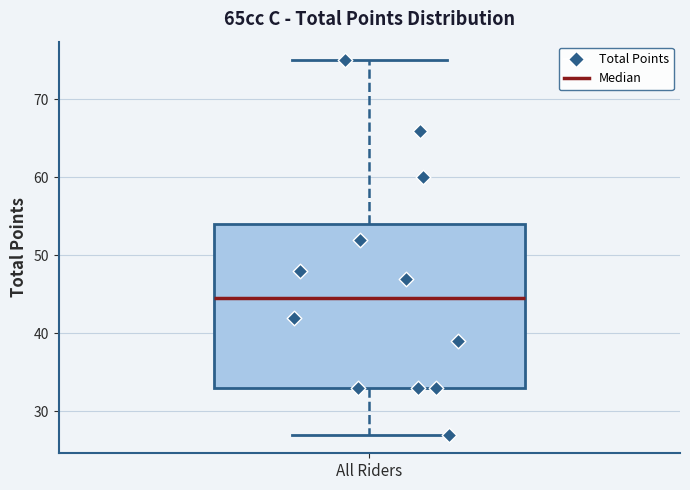

Read this box plot against the y-axis: the position of the median line, the range covered by the box, and the ends of both whiskers. The values are not printed on the chart, so give them approximately, as read against the axis.

median 45, box 33 to 54, whiskers 27 to 75